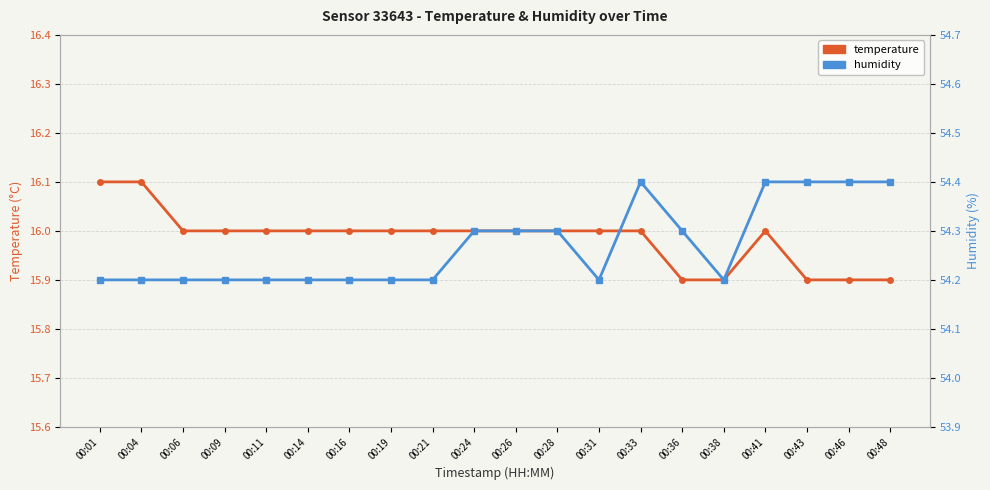

Which has a higher value, 00:24 or 00:31?

00:24